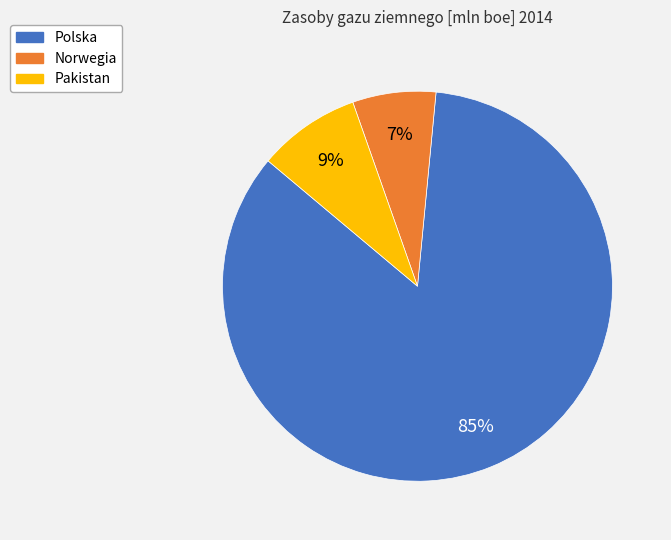

Which has a higher value, Pakistan or Norwegia?

Pakistan